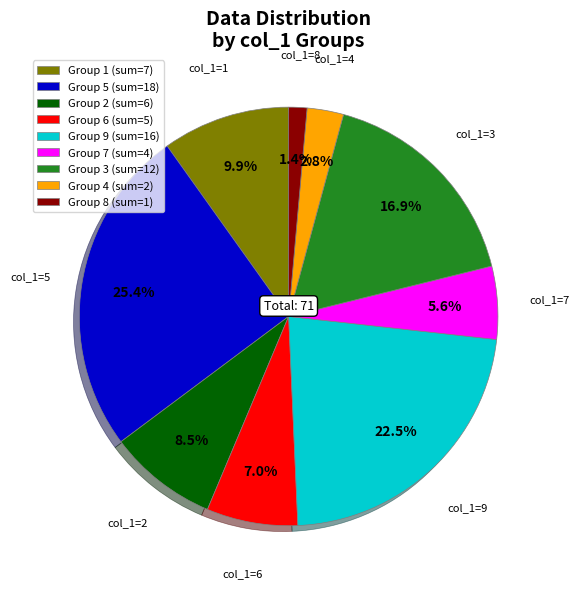

Rank the categories by value from highest to lowest.

Group 5 (sum=18), Group 9 (sum=16), Group 3 (sum=12), Group 1 (sum=7), Group 2 (sum=6), Group 6 (sum=5), Group 7 (sum=4), Group 4 (sum=2), Group 8 (sum=1)